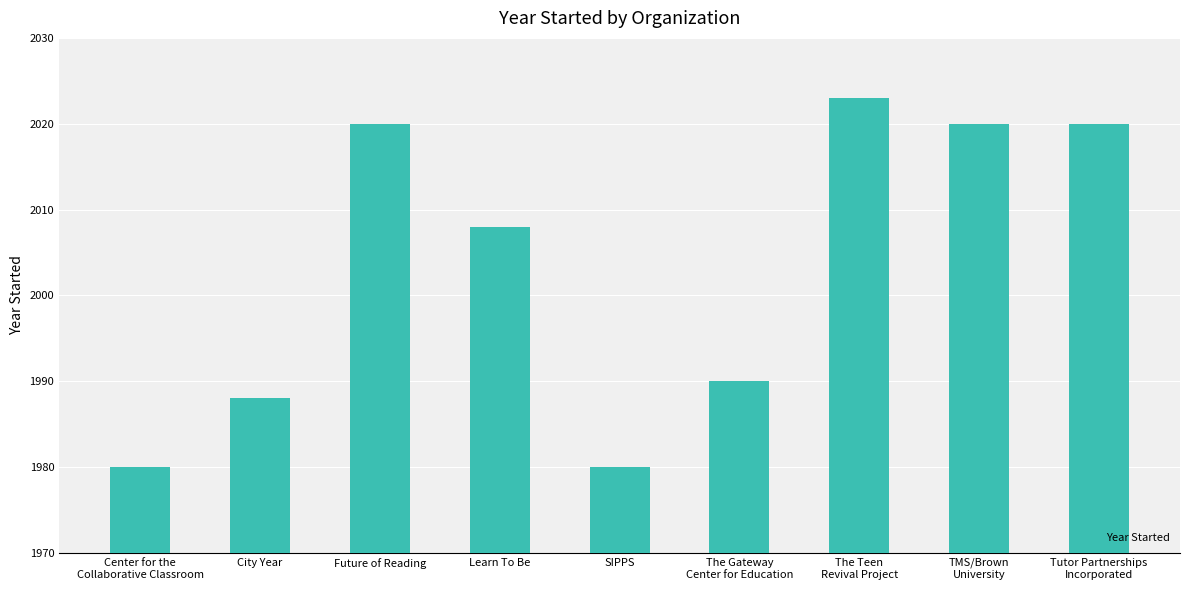

True or false: the data shows 1175 at Learn To Be.

False